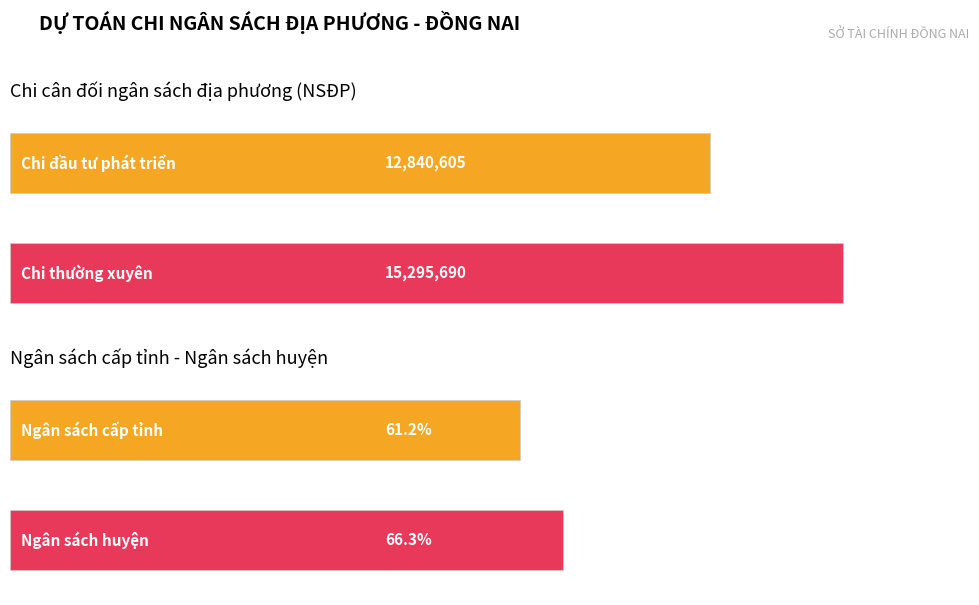

At which label does NGÂN SÁCH HUYỆN first exceed 3481100?

Chi thường xuyên